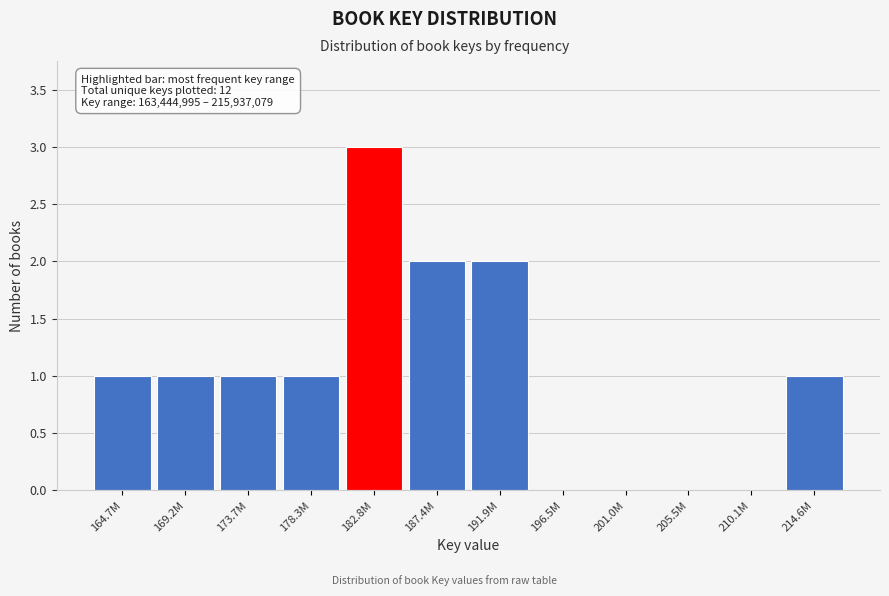

Reading left to right, transcribe all the data shown in this chart.

164.7M=1	169.2M=1	173.7M=1	178.3M=1	182.8M=3	187.4M=2	191.9M=2	196.5M=0	201.0M=0	205.5M=0	210.1M=0	214.6M=1